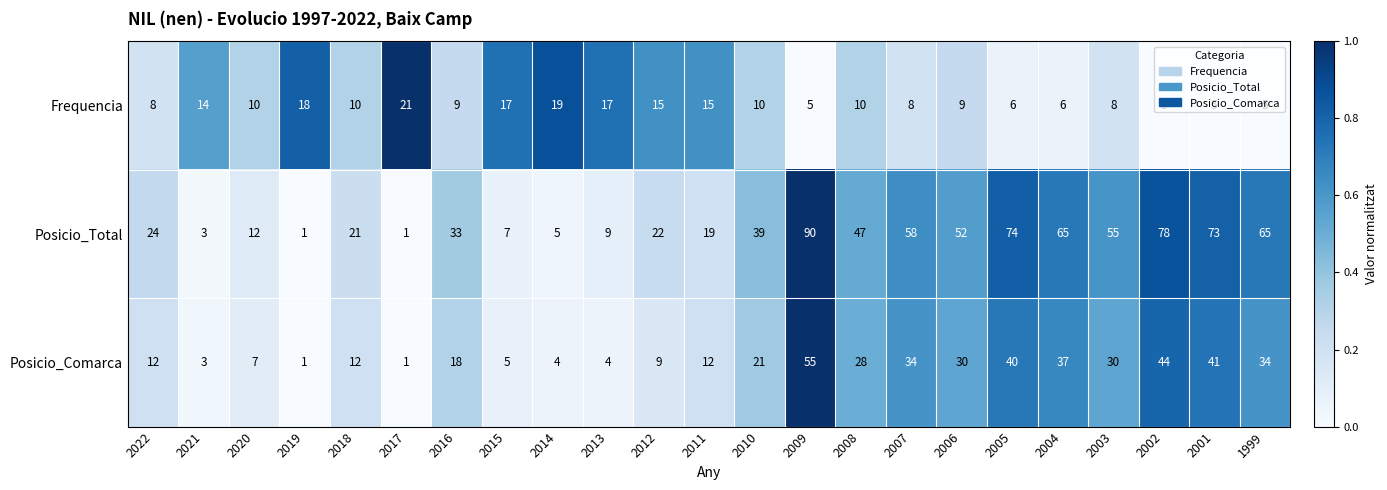

How many series are shown in this chart?

3